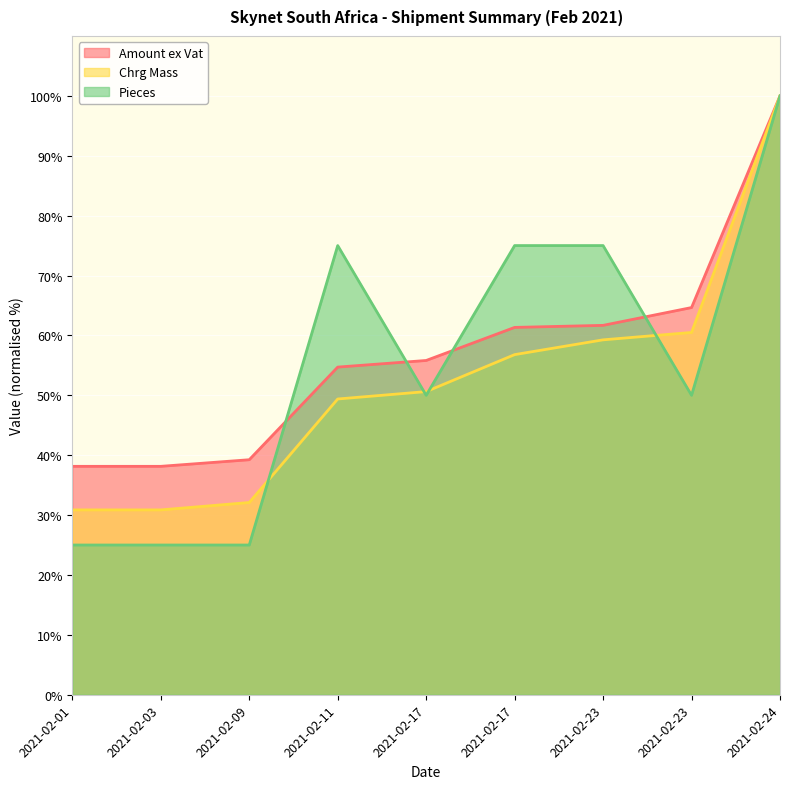

Between which two adjacent categories do Pieces and Amount ex Vat first intersect?

2021-02-09 and 2021-02-11